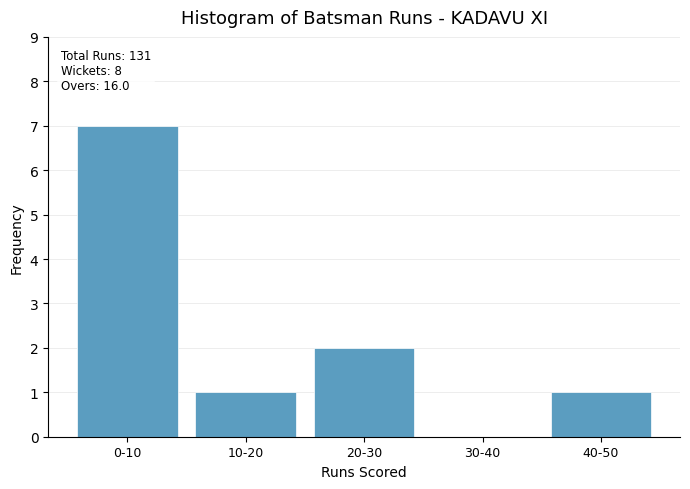

Reading left to right, extract all data points from this chart.

0-10=7	10-20=1	20-30=2	30-40=0	40-50=1